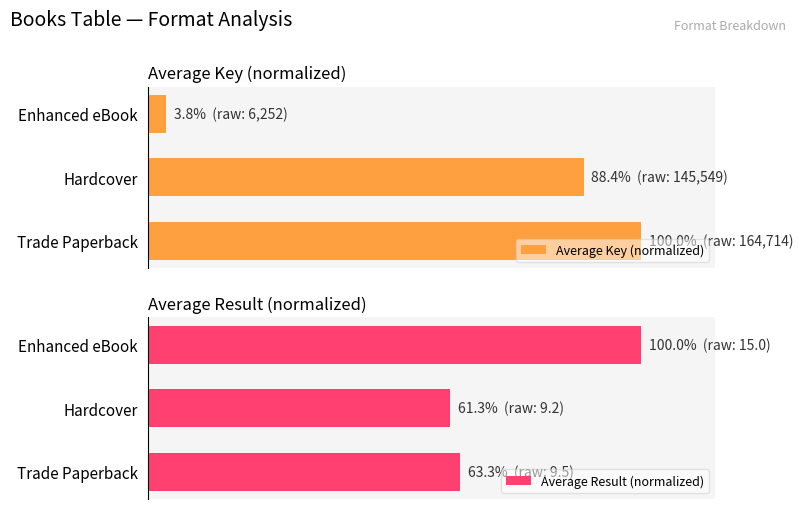

How many data points in Average Result (normalized) are less than 63?

1